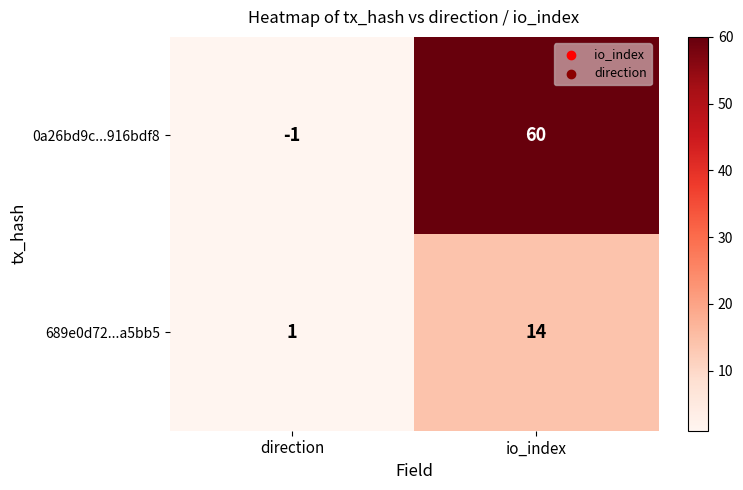

The value of 0a26bd9c...916bdf8 at io_index is 60. True or false?

True